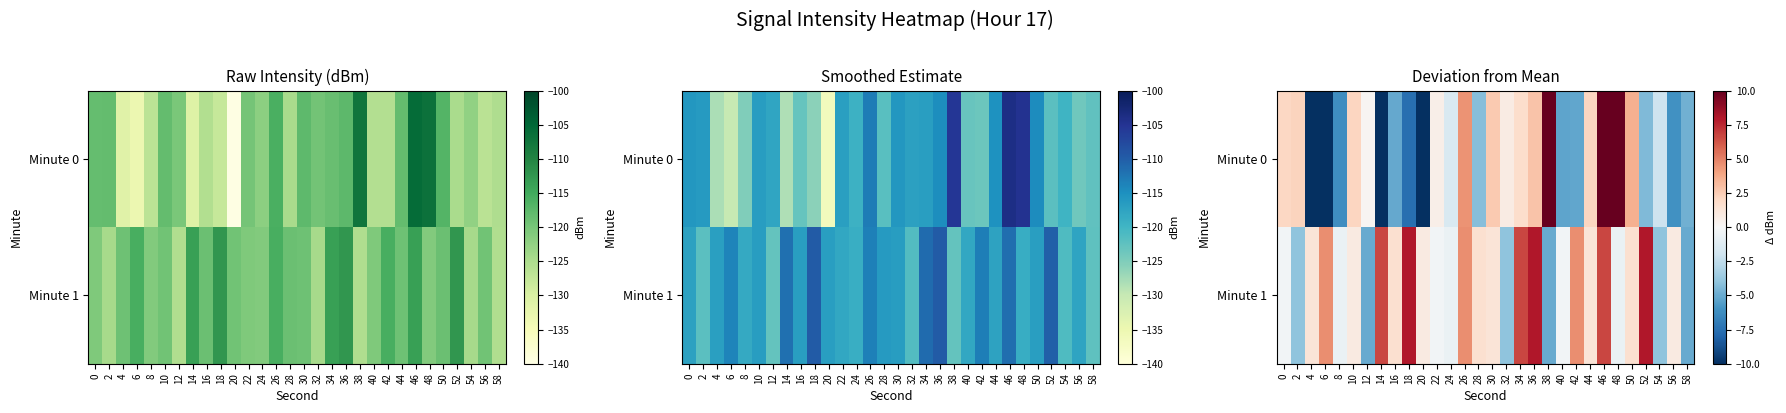

What is the maximum value for Minute 0?

14.5